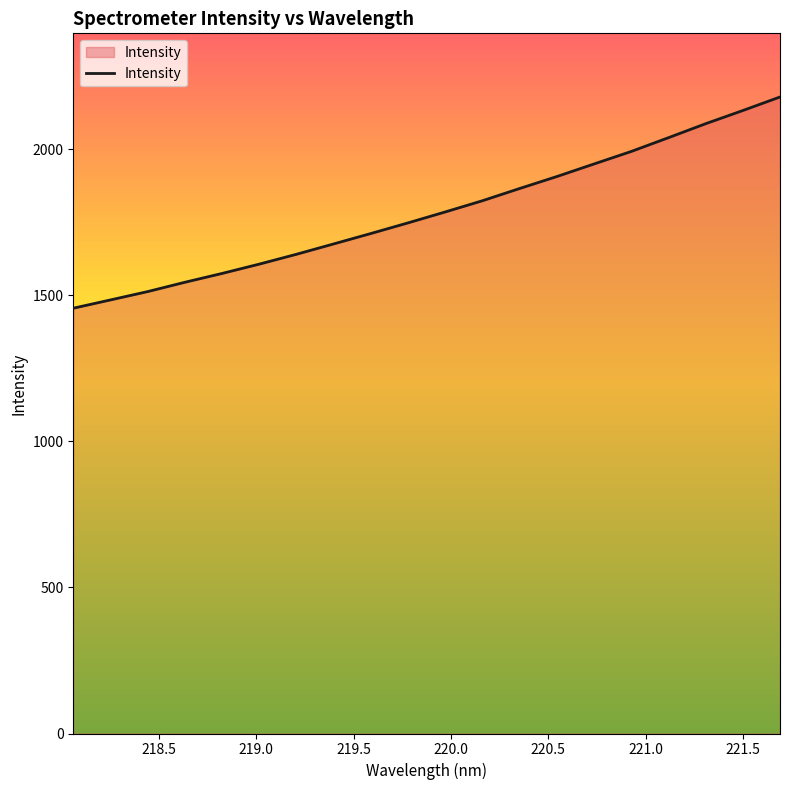

How many series are shown in this chart?

1